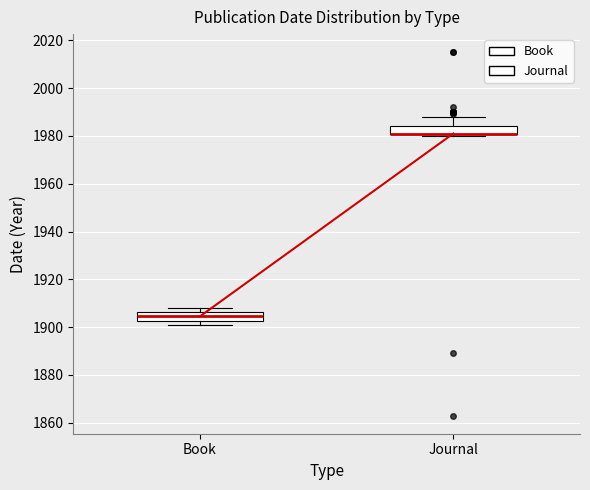

Where is the upper edge of the box for Journal on the y-axis? The values are not printed on the chart, so give them approximately, as read against the axis.

1984